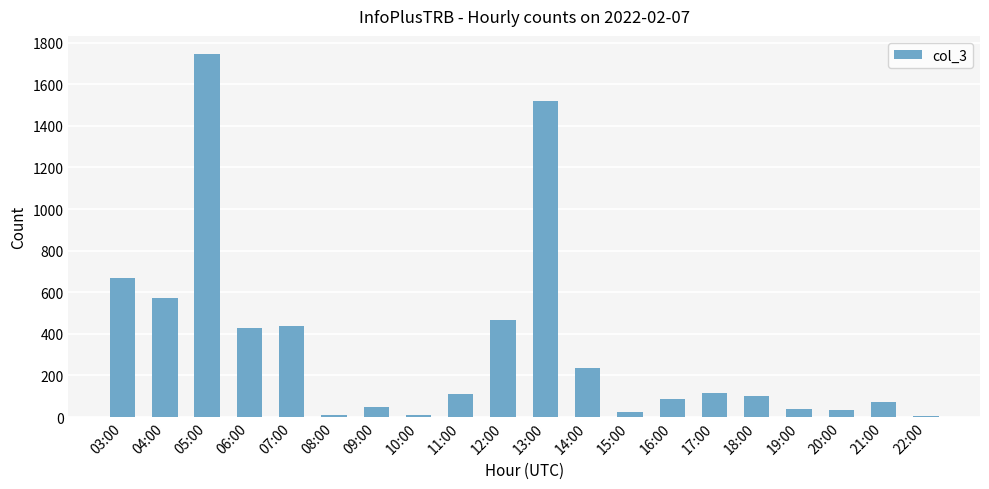

Where does the data first go above 113?

03:00